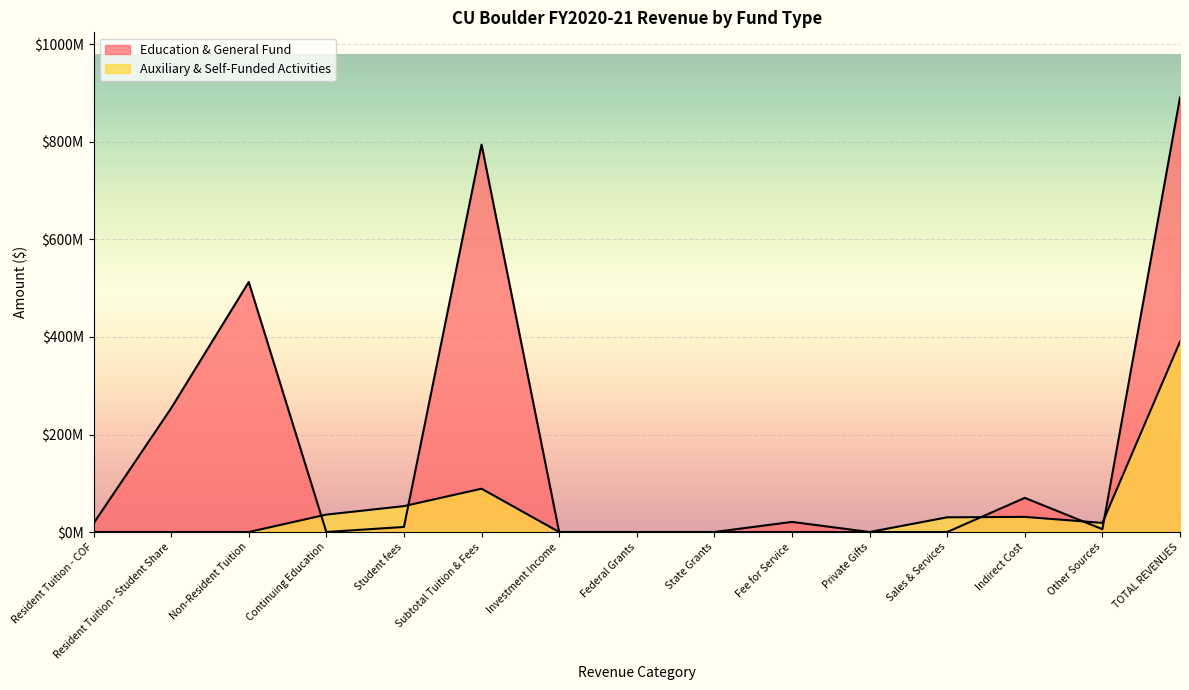

Between which two adjacent categories do Education & General Fund and Auxiliary & Self-Funded Activities first intersect?

Non-Resident Tuition and Continuing Education